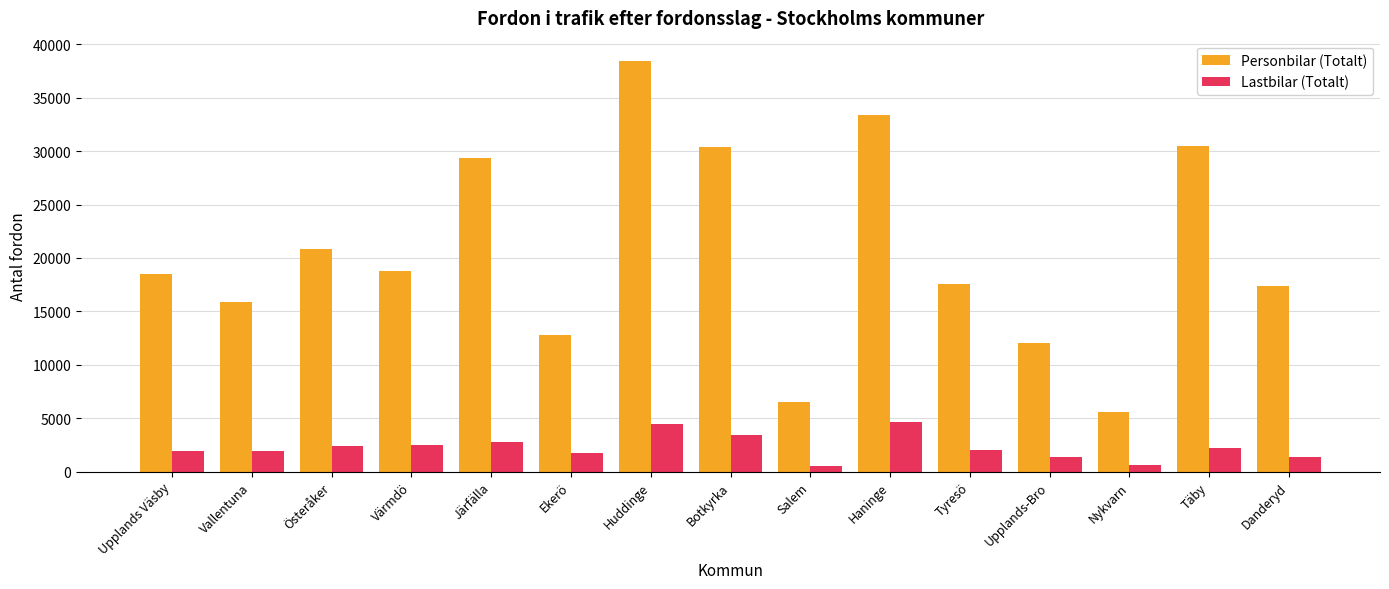

How many bars are there in each group?

2